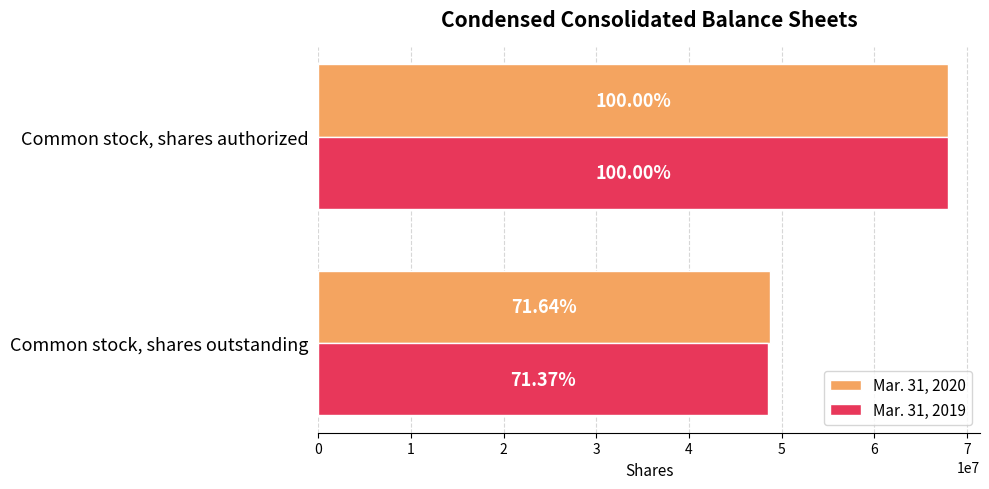

What are all the series names shown in the legend?

Mar. 31, 2020, Mar. 31, 2019